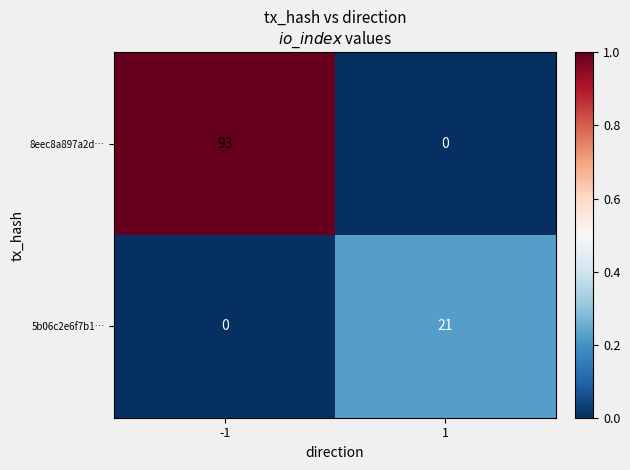

Is the value of 8eec8a897a2d… at -1 greater than the value of 5b06c2e6f7b1… at 1?

Yes